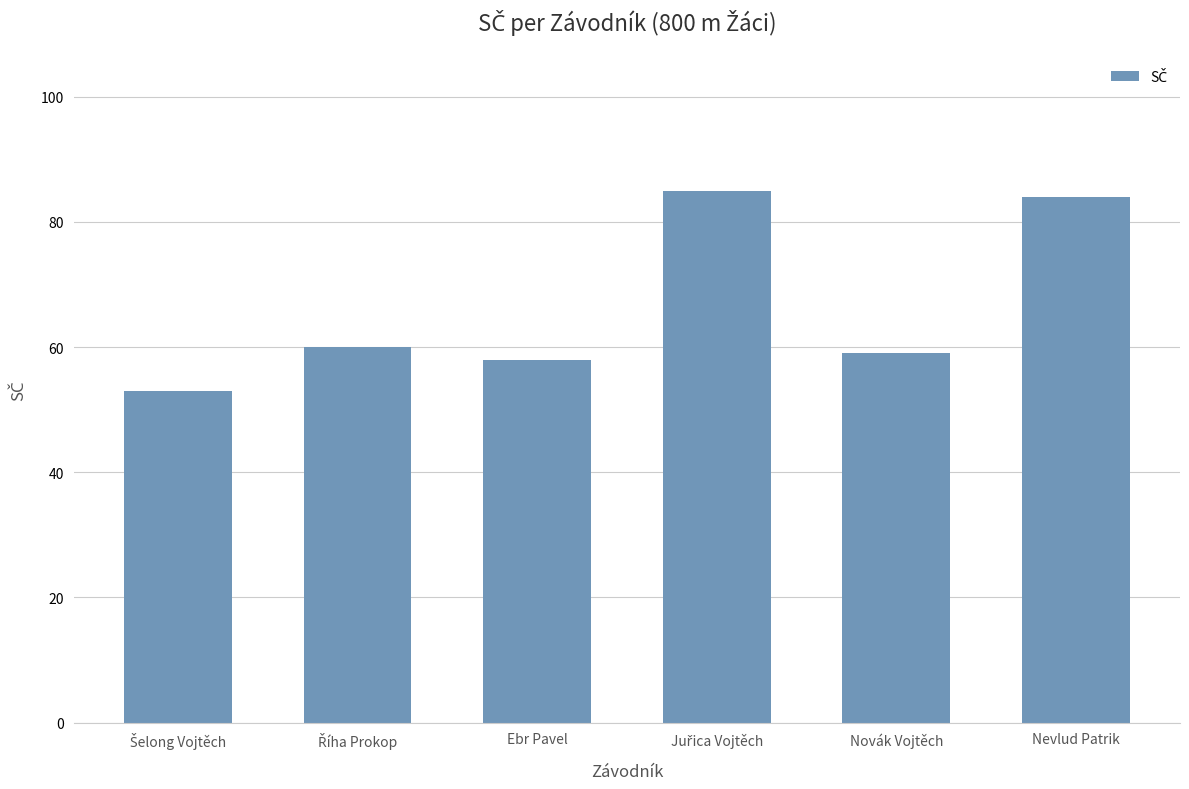

What position from the right is Ebr Pavel?

4